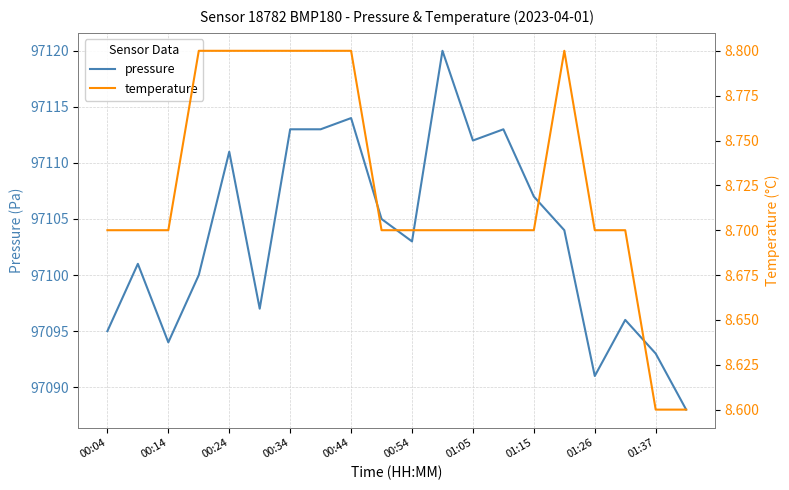

Is it true that pressure equals 97114 at 00:44?

True